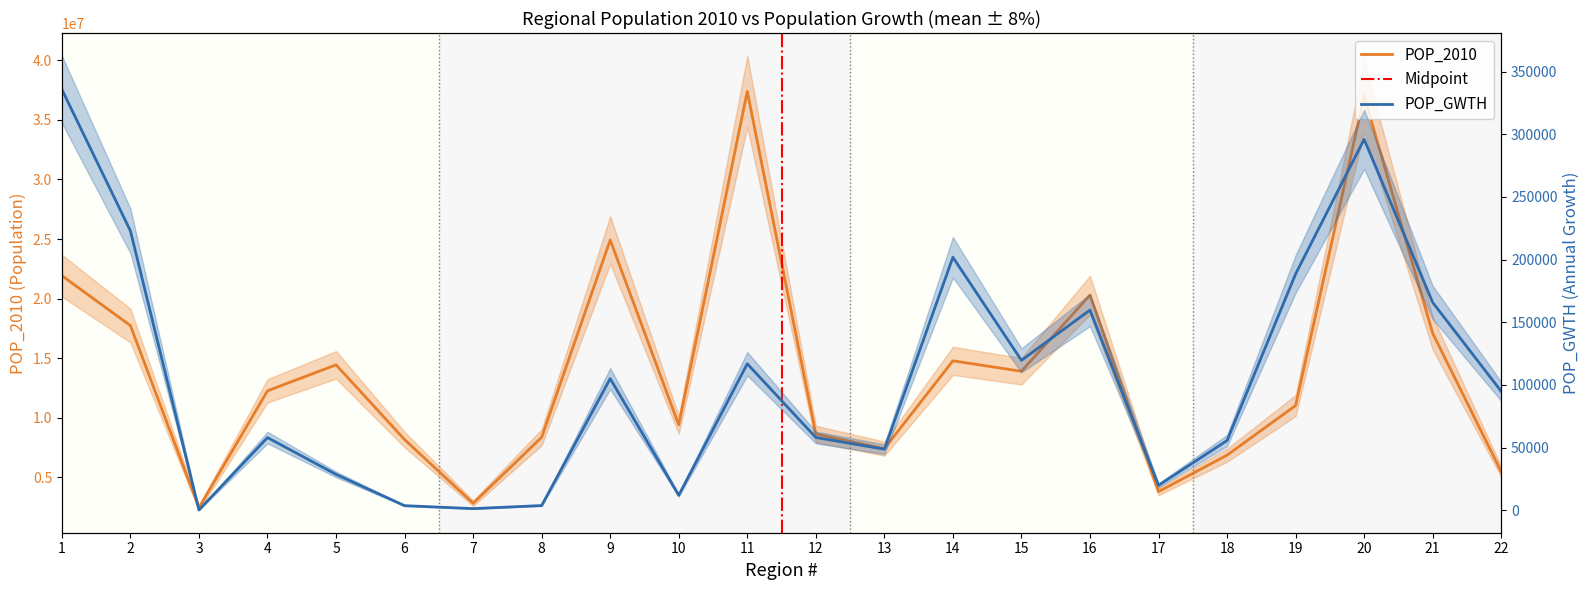

Between 19 and 5, which is larger?

5